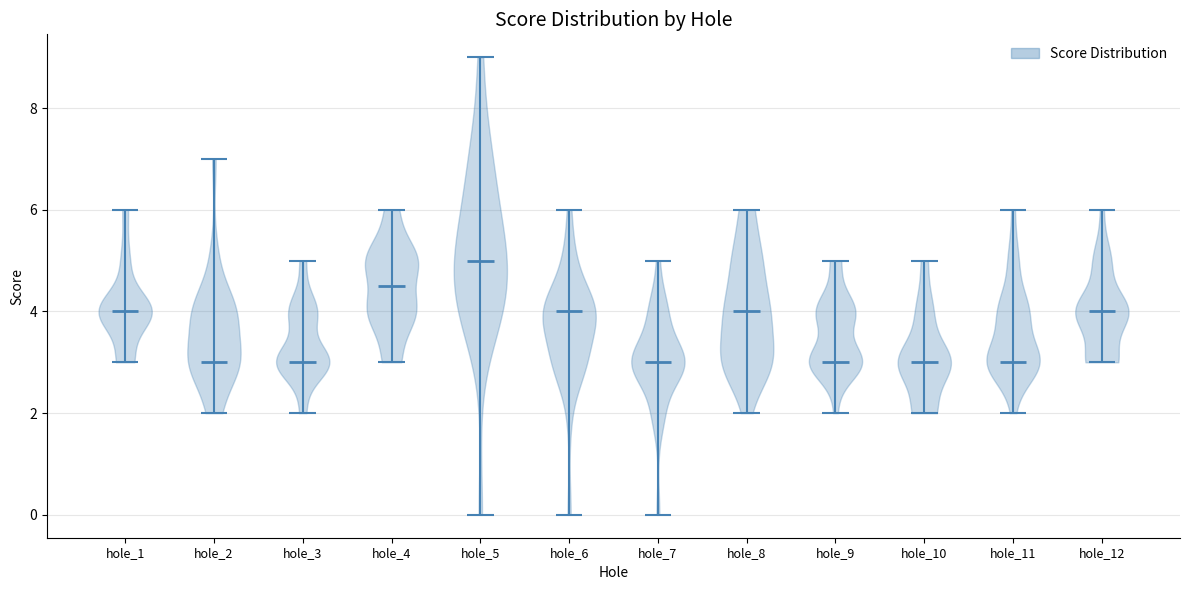

Which violin has the highest median line?

hole_5